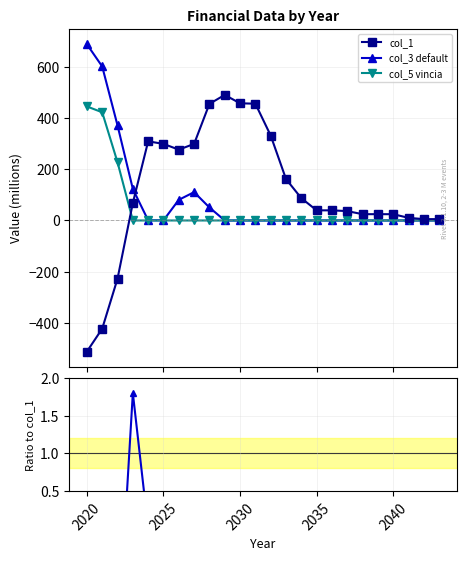

What is the value of the col_1 point at the 15th from the left?

87.0